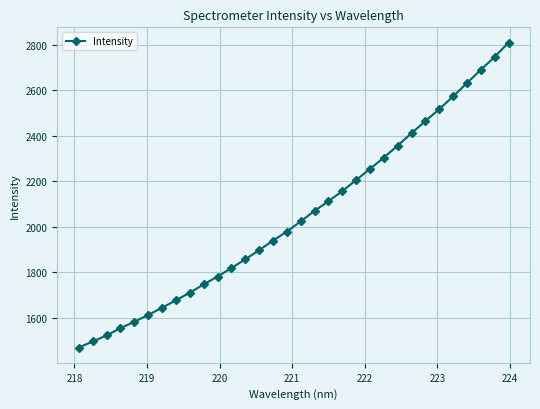

What is the maximum value shown in the chart?

2808.7